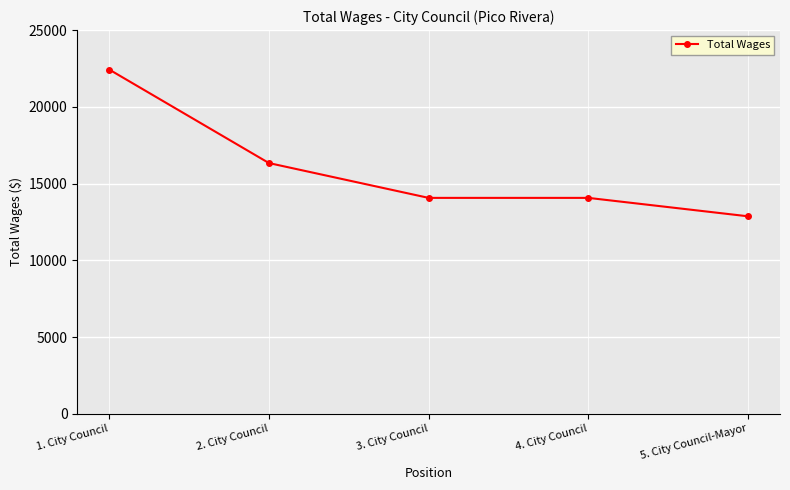

What is the difference between the maximum and minimum values?

9562